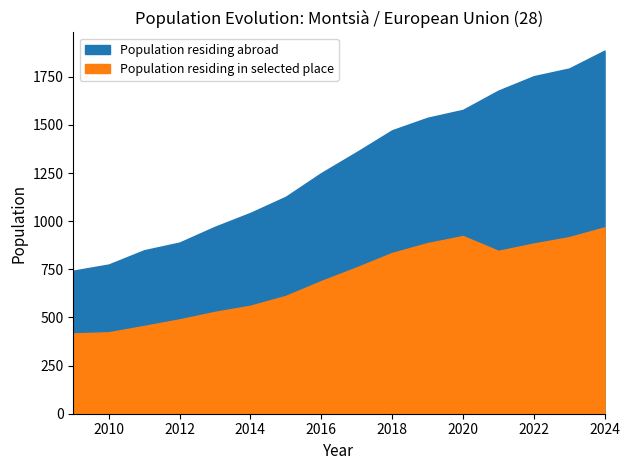

What are all the series names shown in the legend?

Population residing abroad, Population residing in selected place